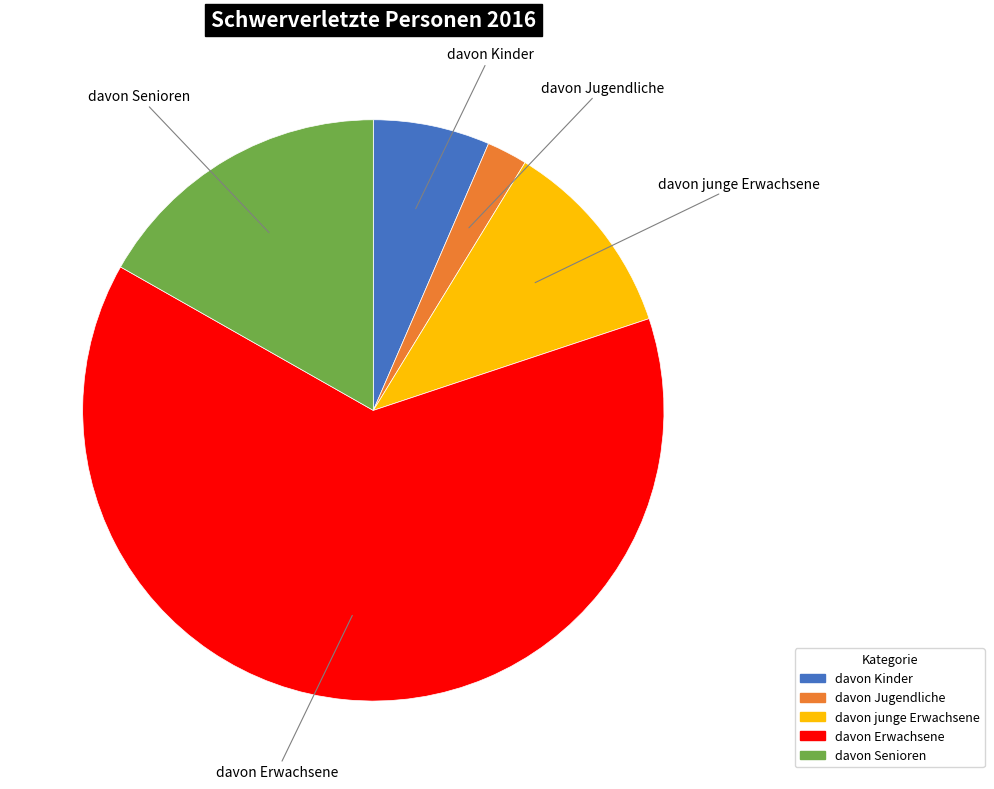

Rank the categories by value from lowest to highest.

davon Jugendliche, davon Kinder, davon junge Erwachsene, davon Senioren, davon Erwachsene